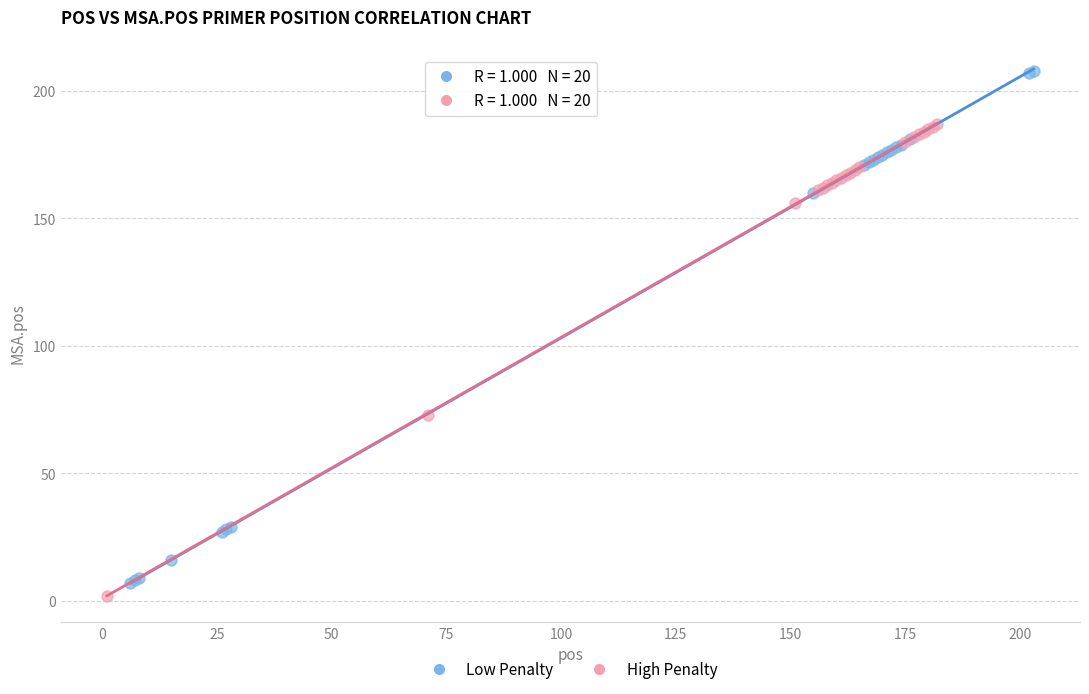

Which series has the largest Y range (max minus min)?

Low Penalty